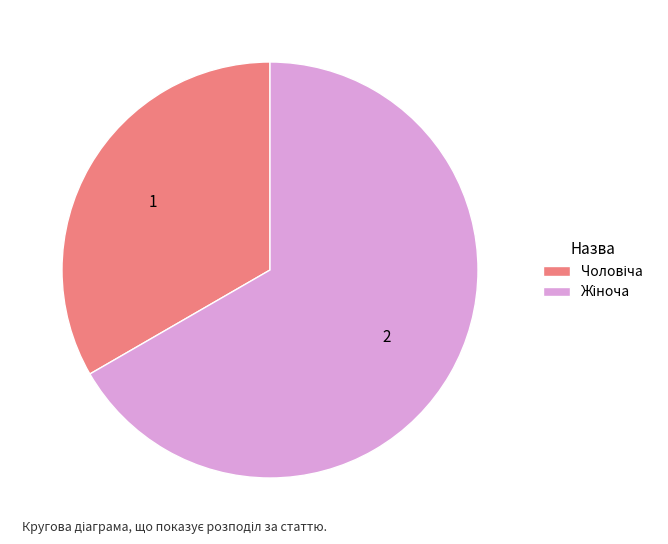

To the nearest percent, what portion does Чоловіча represent?

33%